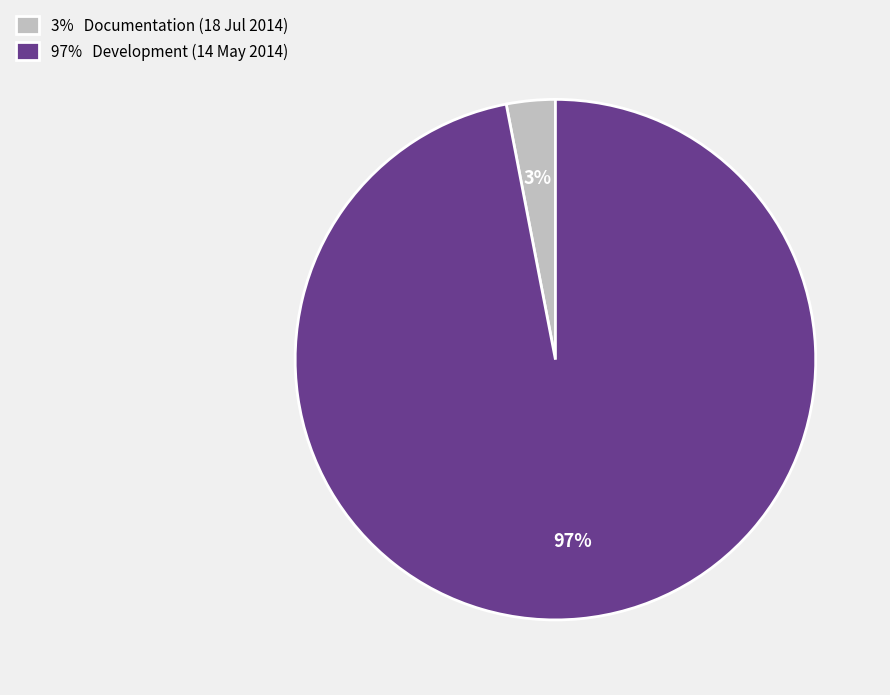

Is there a majority slice in this chart?

Yes